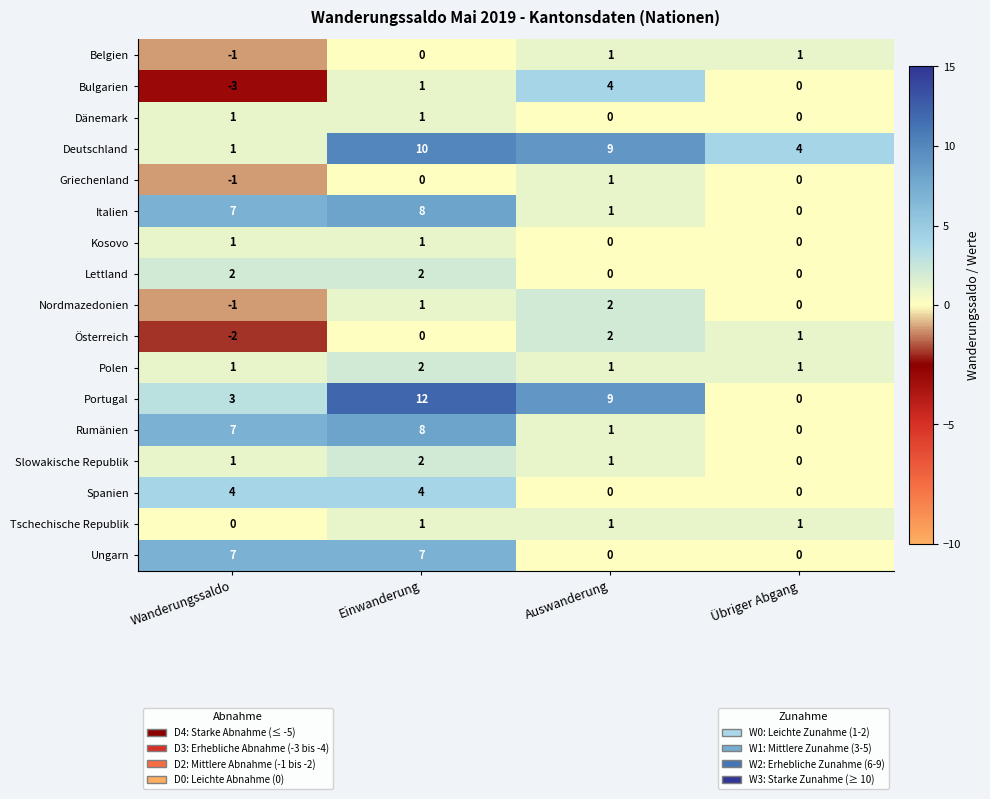

What is the spread (max minus min) of values at Wanderungssaldo?

10